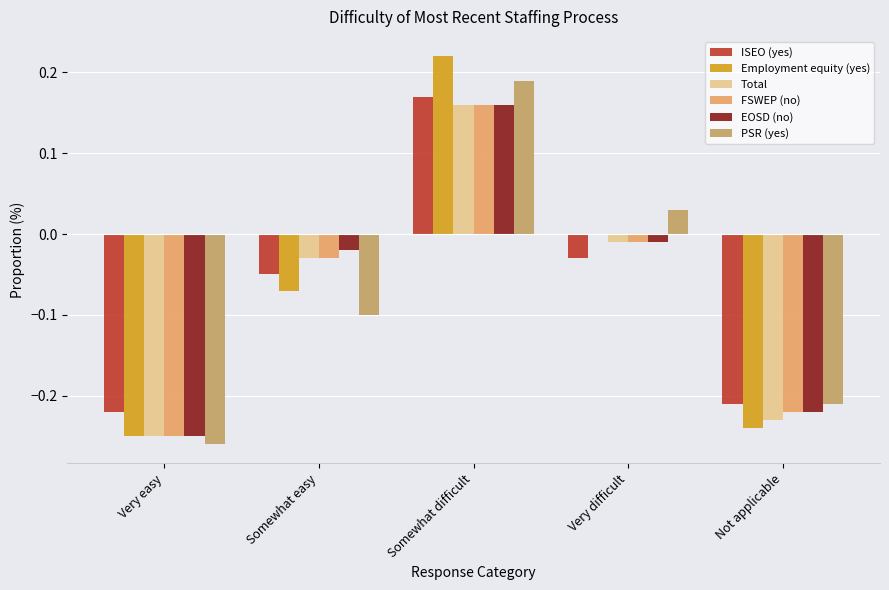

Which series has the widest spread of values?

Employment equity (yes)